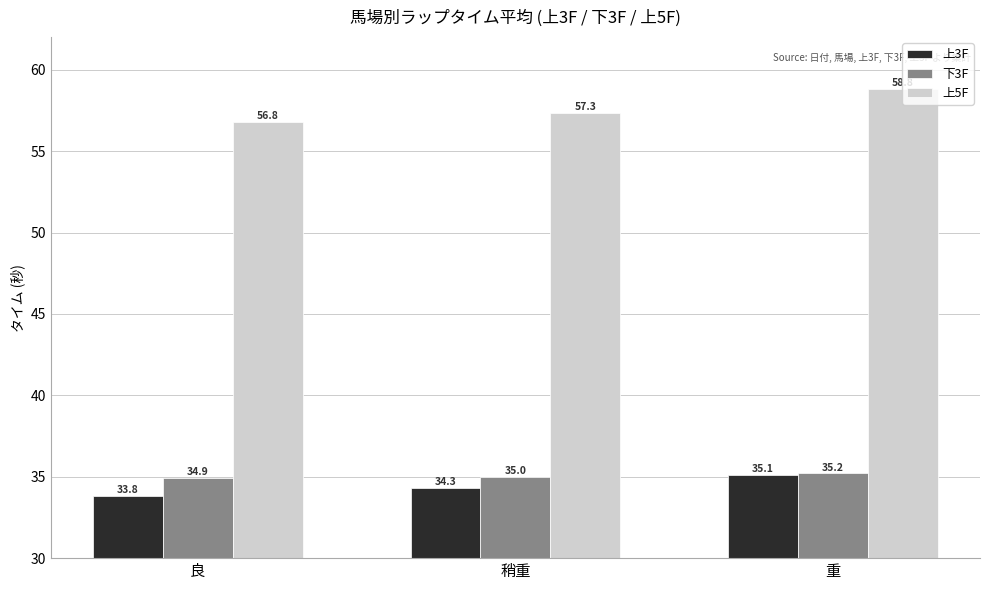

What position from the right is 良?

3